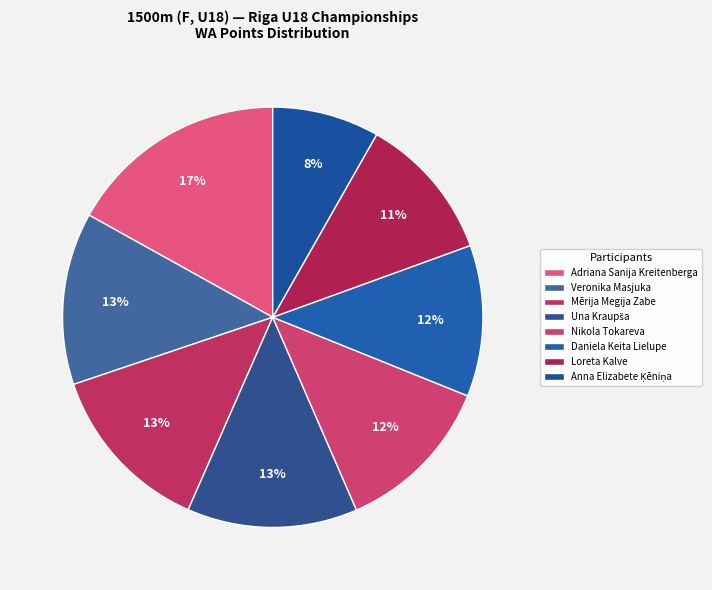

To the nearest percent, what is the difference between the Una Kraupša and Daniela Keita Lielupe slice percentages?

1%